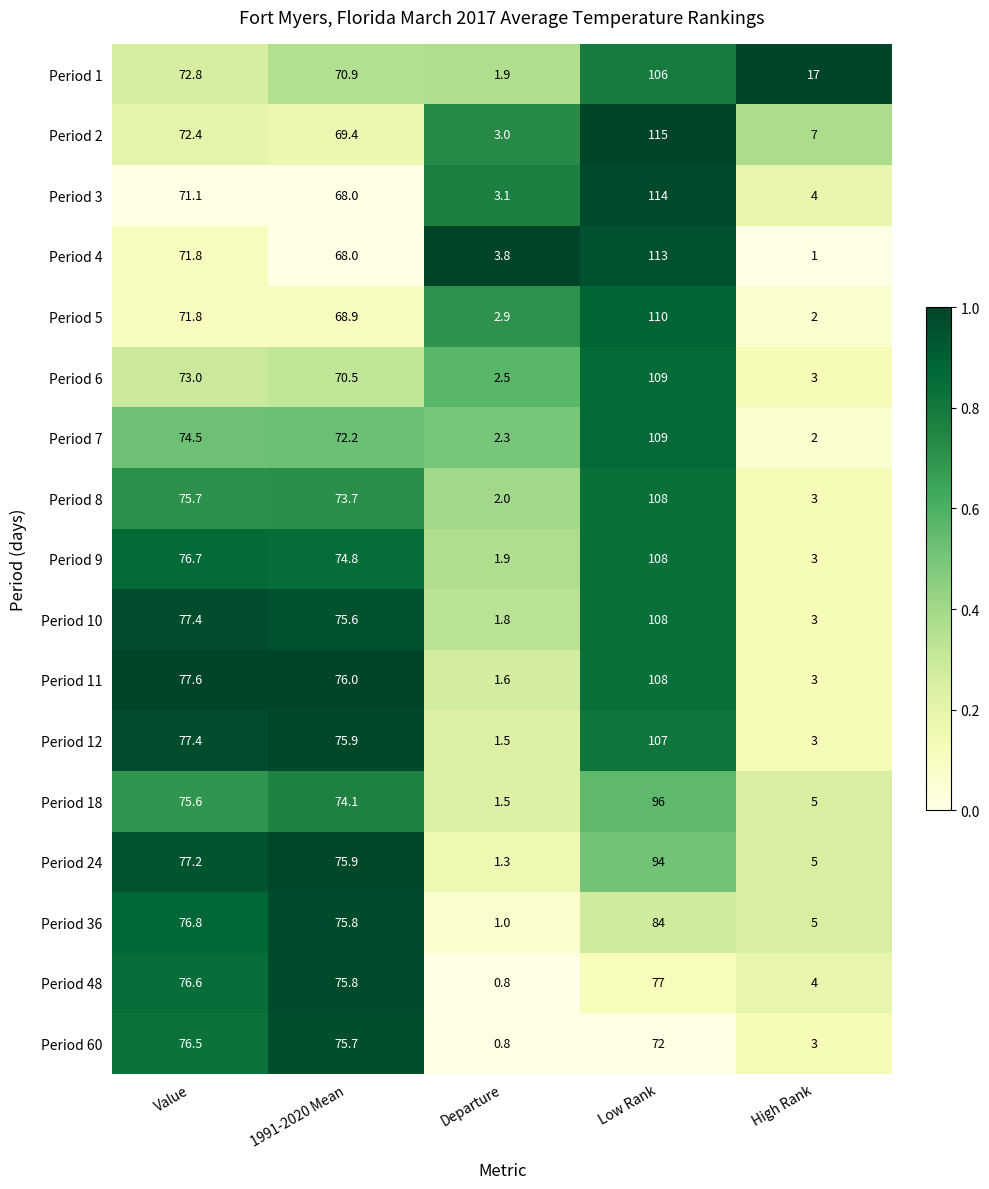

Rank the categories by Period 6 value from lowest to highest.

Departure, High Rank, 1991-2020 Mean, Value, Low Rank